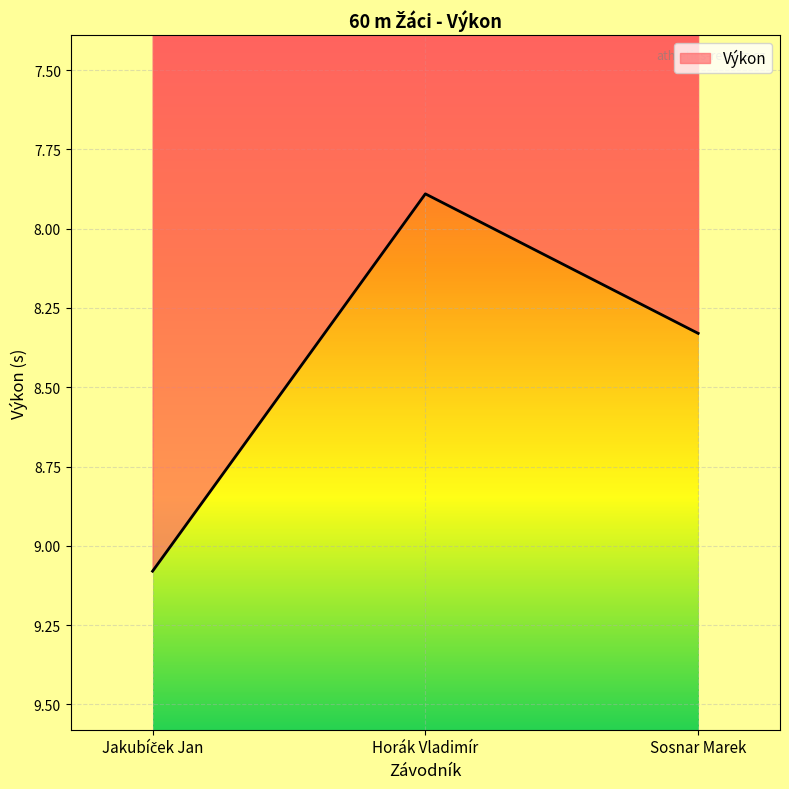

Does the chart have visible grid lines?

Yes